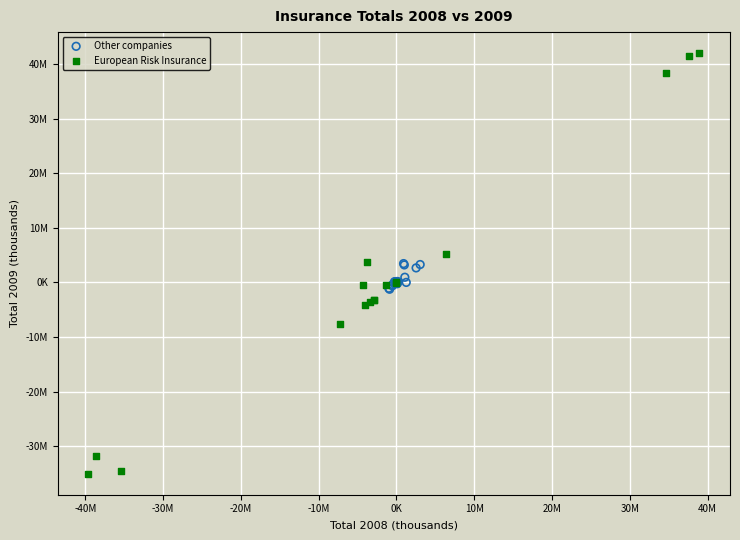

Which series reaches the maximum Y coordinate?

European Risk Insurance